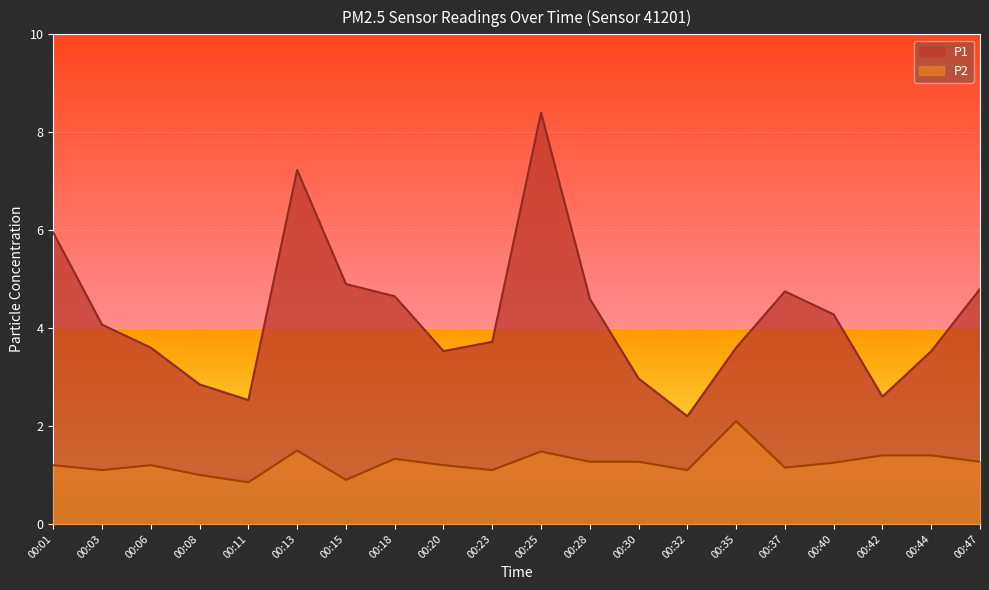

What is the spread (max minus min) of values at 00:20?

2.3